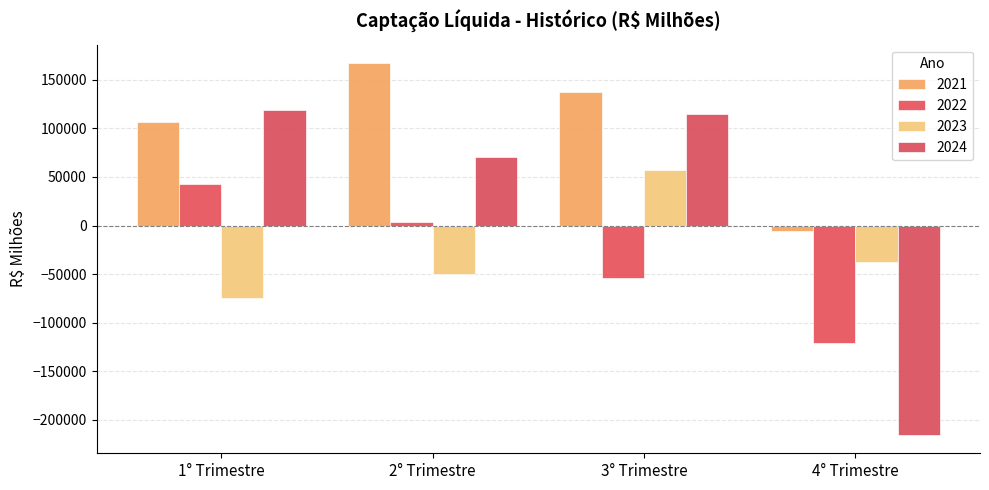

How many values in the 2023 series exceed -38034?

1